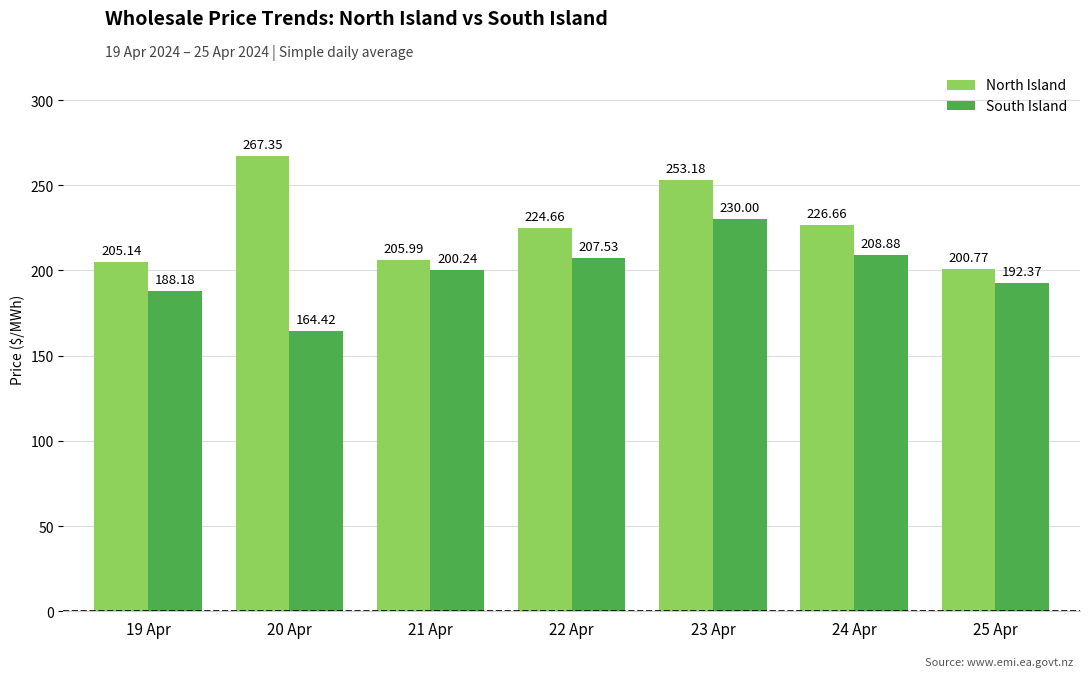

What is the value of the South Island bar at the 1st from the left?

188.2